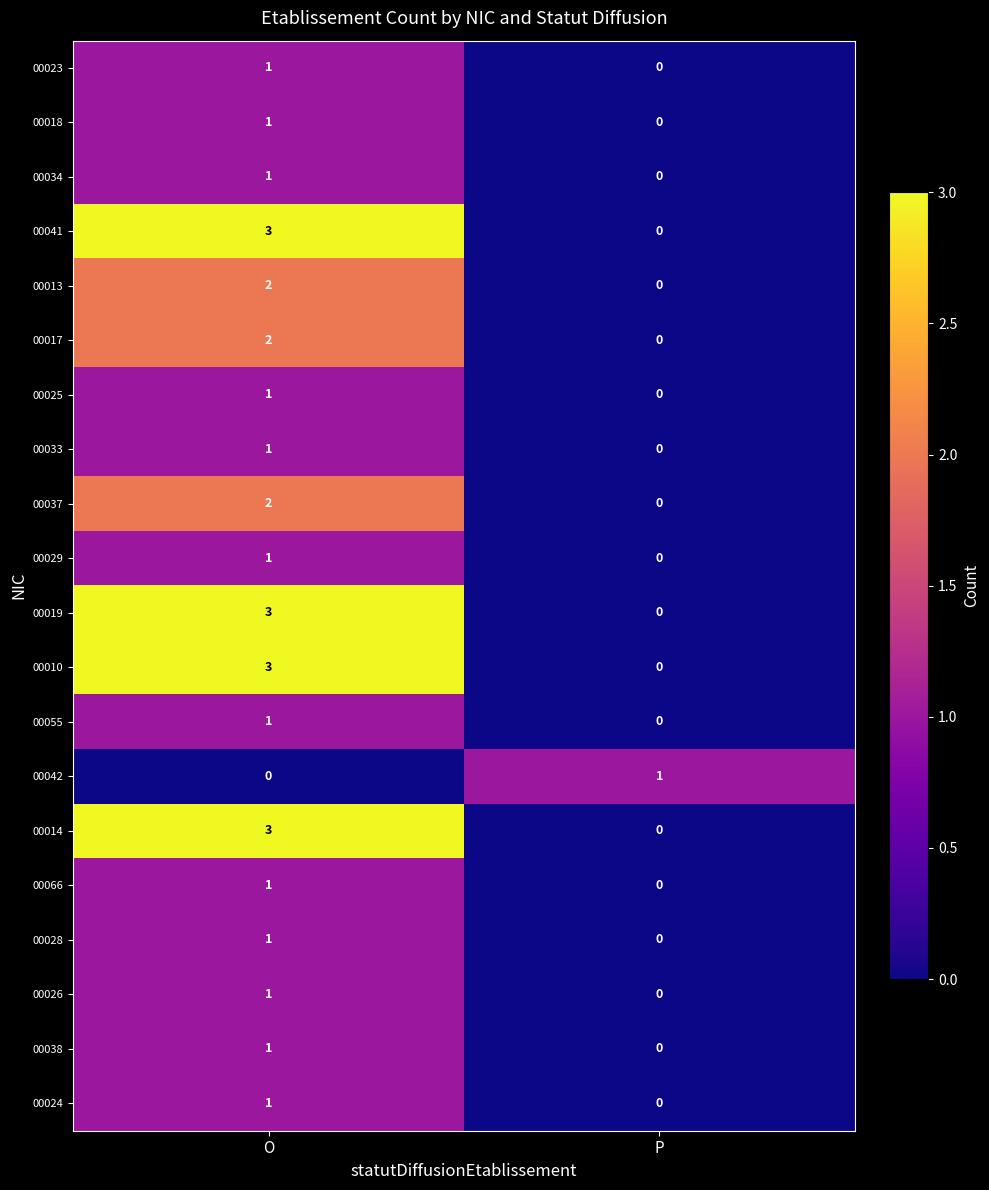

The value of 00041 at O is 3. True or false?

True